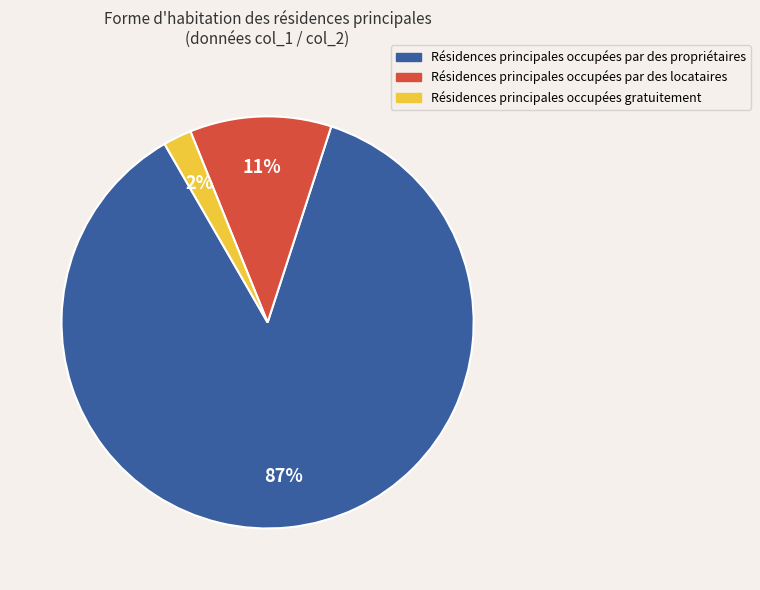

What percentage is the Résidences principales occupées par des locataires slice, to the nearest percent?

11%